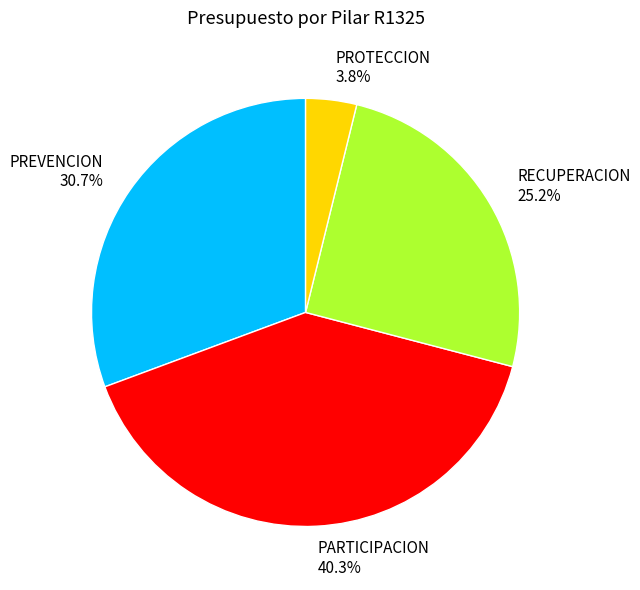

Is PARTICIPACION the majority of the pie?

No